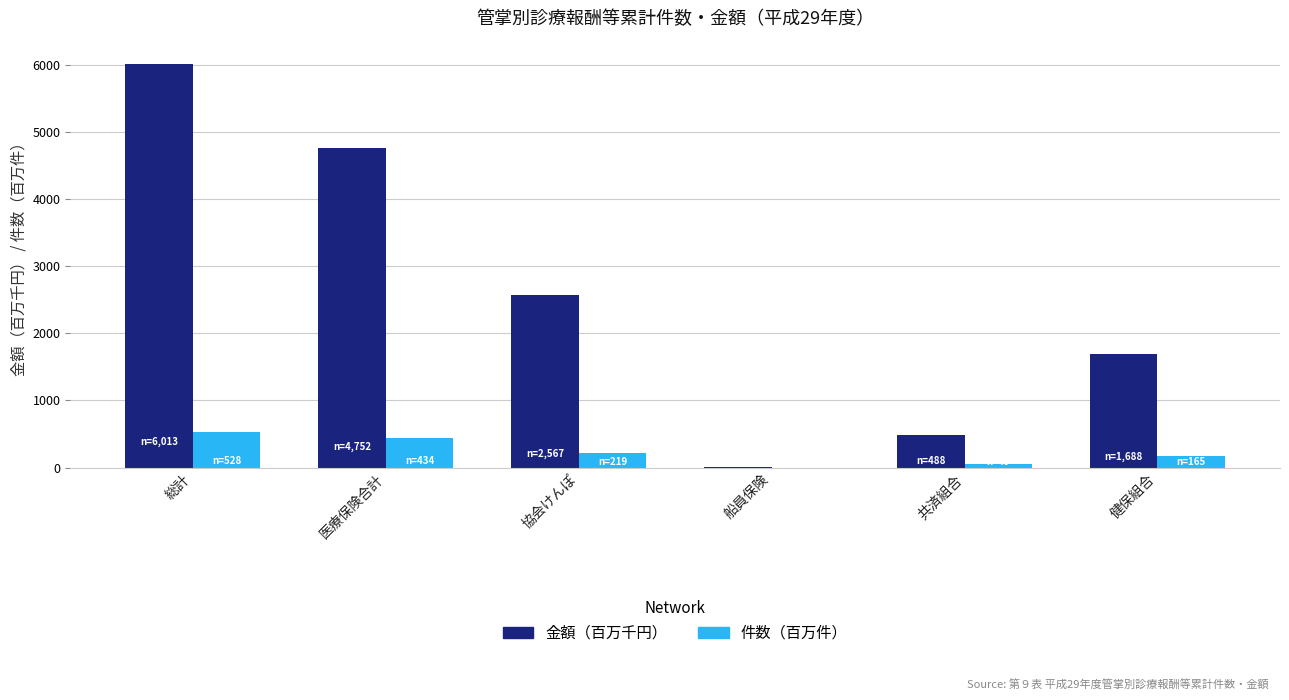

What is the maximum value shown in the chart?

6013.4